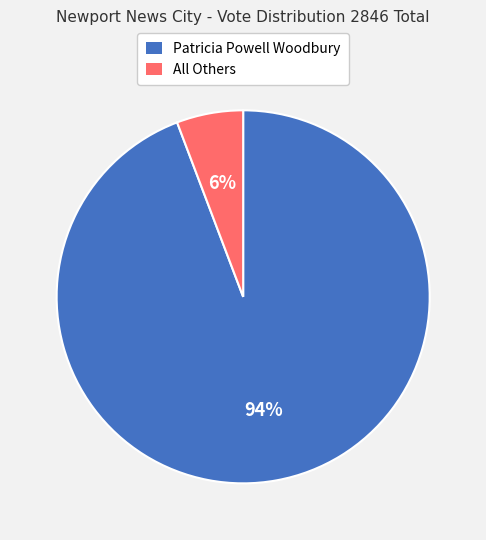

How many segments does this pie chart have?

2